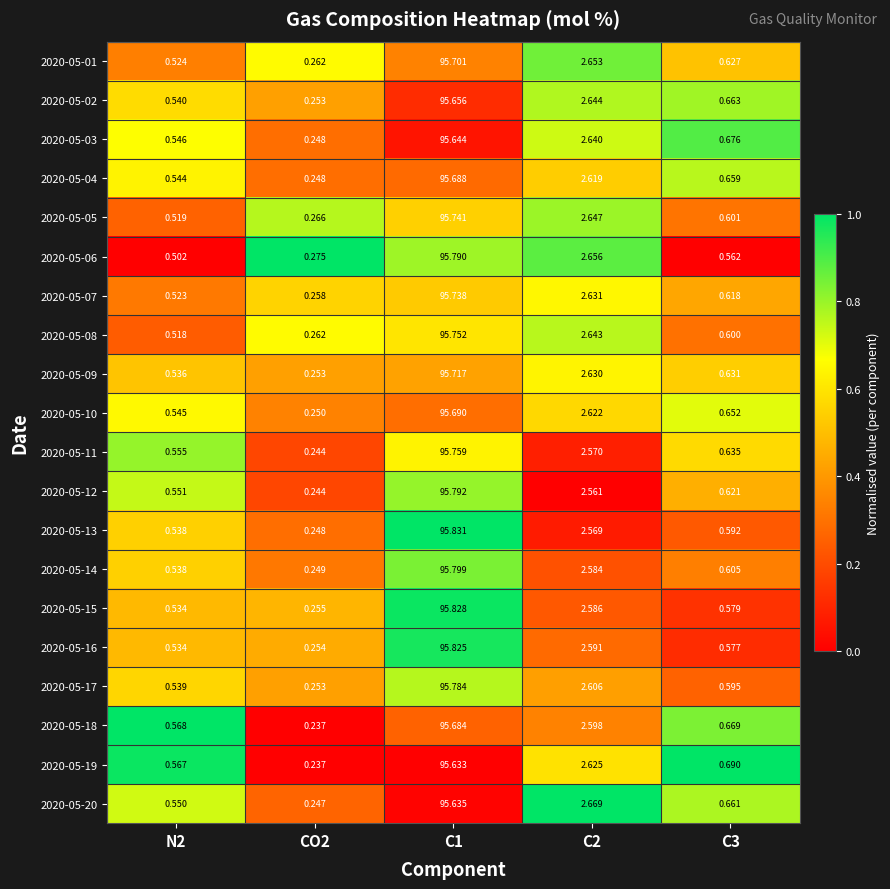

Which series changed the most between N2 and C3?

2020-05-03